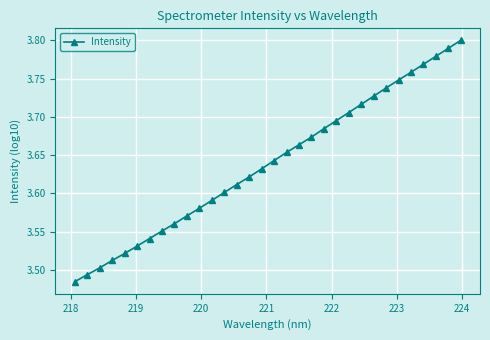

True or false: the data has more than 0 interior local peaks.

False